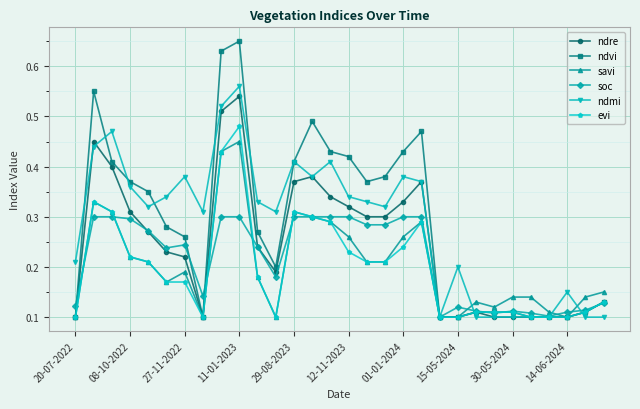

At how many categories does at least one series exceed 0?

30